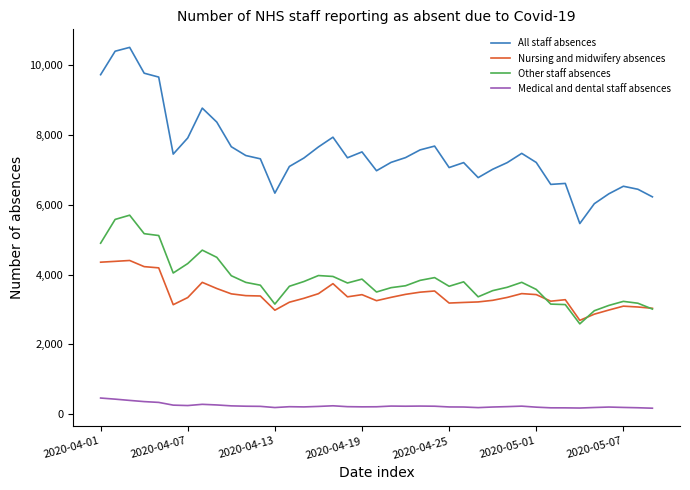

What is the minimum value shown in the chart?

176